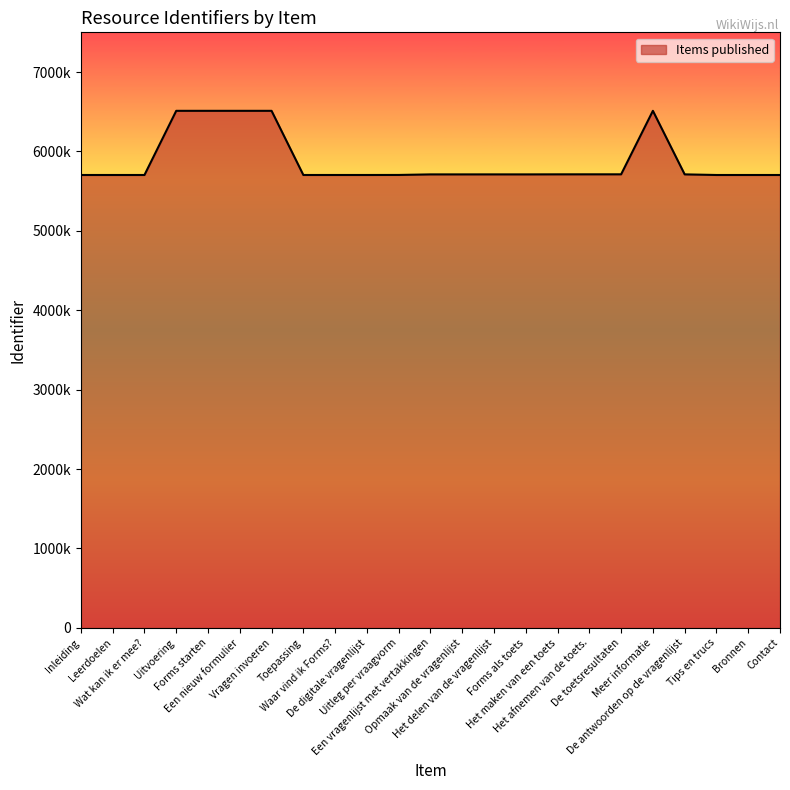

List the labels in order of value, largest first.

Meer informatie, Vragen invoeren, Een nieuw formulier, Forms starten, Uitvoering, De toetsresultaten, Het afnemen van de toets., Het maken van een toets, De antwoorden op de vragenlijst, Het delen van de vragenlijst, Een vragenlijst met vertakkingen, Opmaak van de vragenlijst, Forms als toets, Uitleg per vraagvorm, De digitale vragenlijst, Waar vind ik Forms?, Leerdoelen, Contact, Bronnen, Tips en trucs, Toepassing, Wat kan ik er mee?, Inleiding